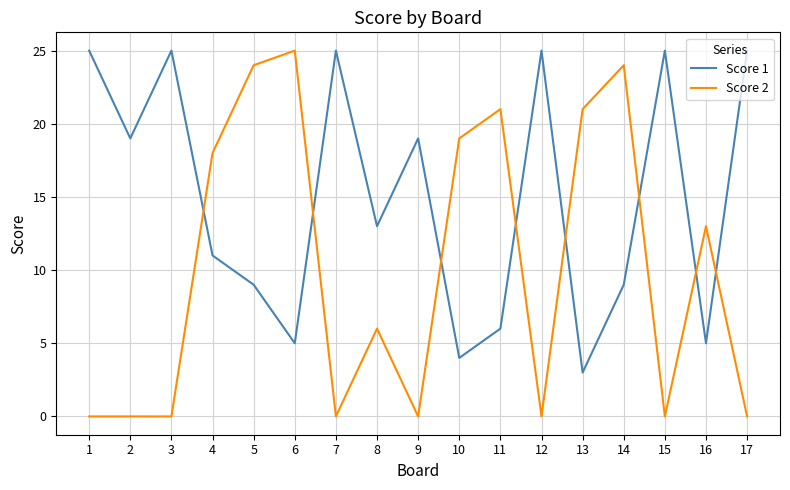

Rank the series by their average value, from lowest to highest.

Score 2, Score 1